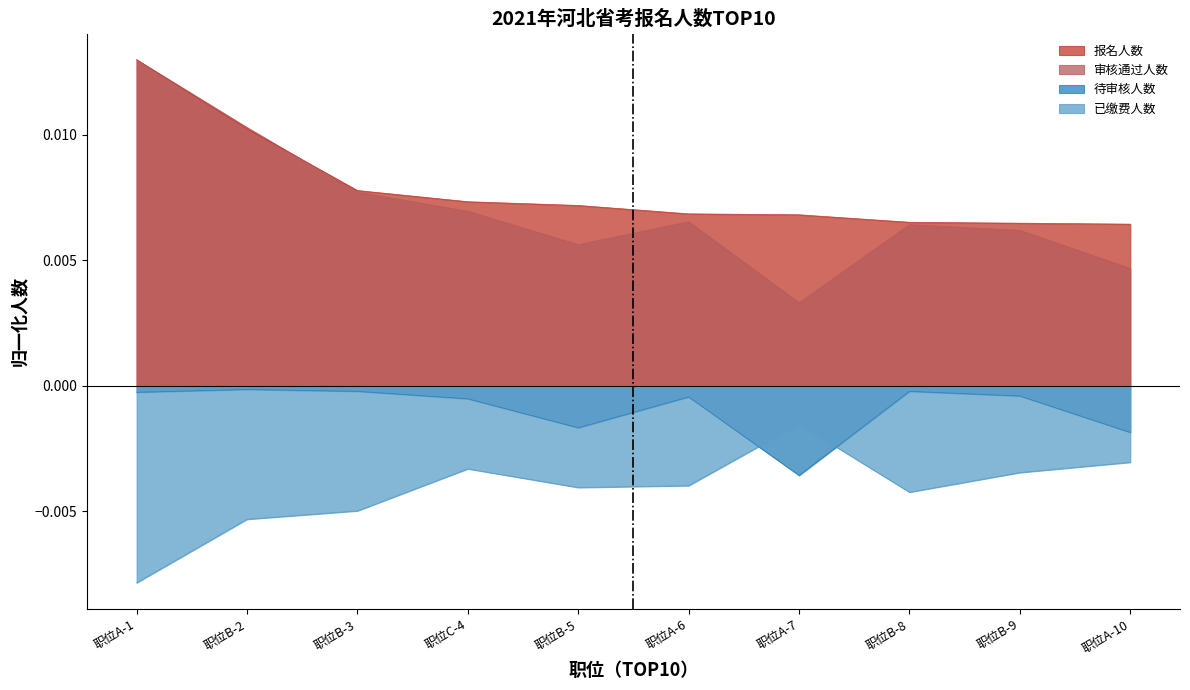

How many series are shown in this chart?

4